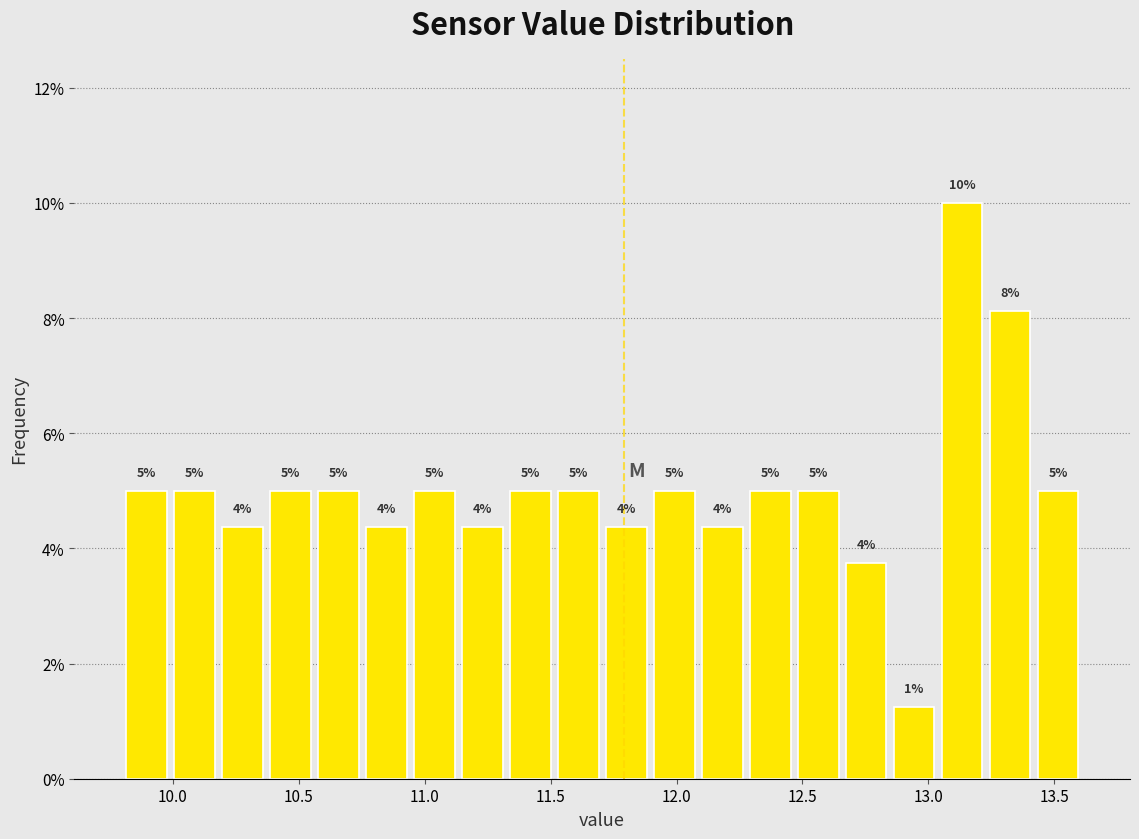

Read against the x-axis, roughly where is the centre of the tallest bar?

13.15